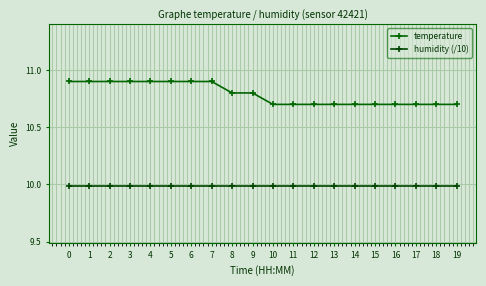

The value of temperature at 19 is 10.7. True or false?

True